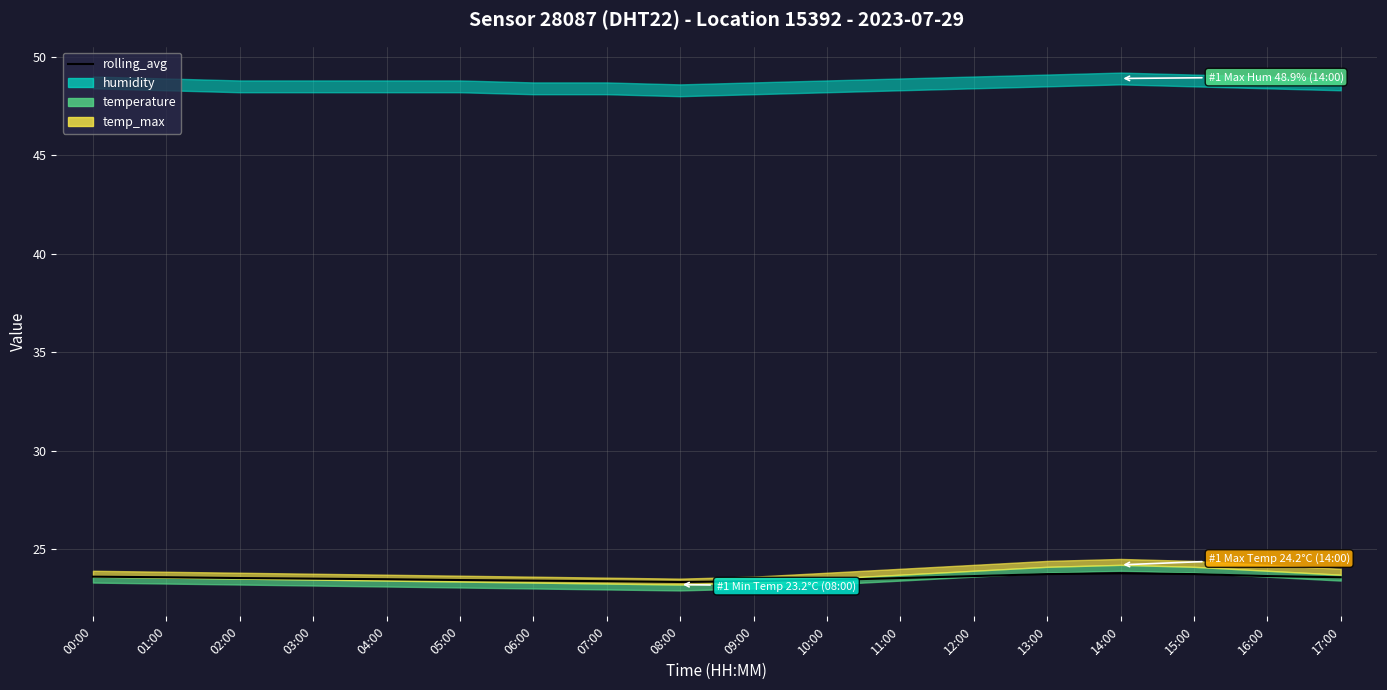

At which label is the value closest to 23?

08:00